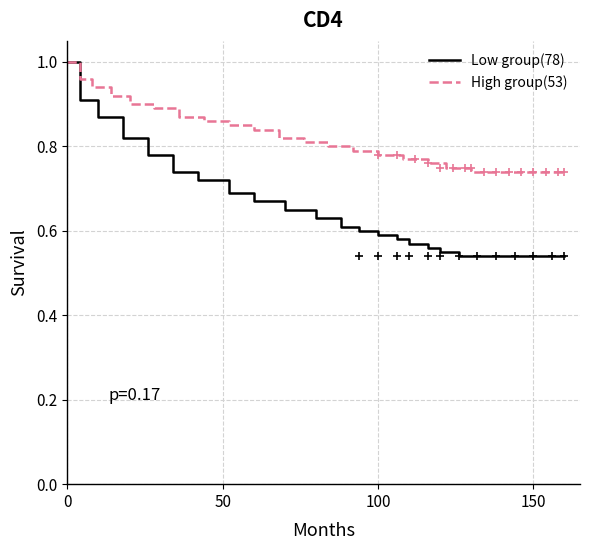

Which series has the largest Y range (max minus min)?

Low group(78)